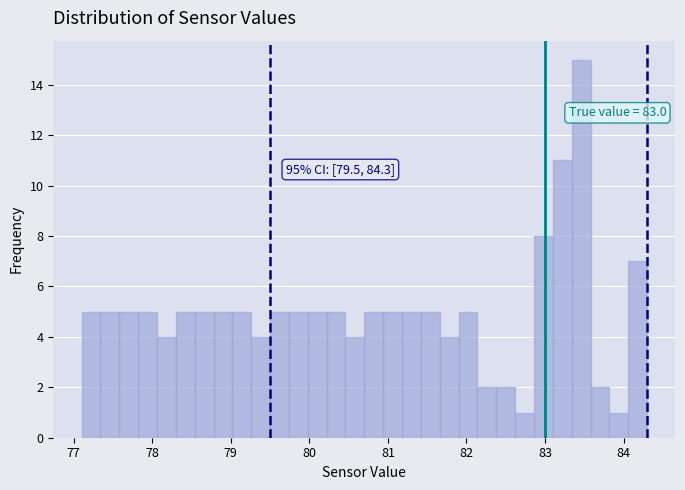

Read against the x-axis, roughly where is the centre of the tallest bar?

83.5